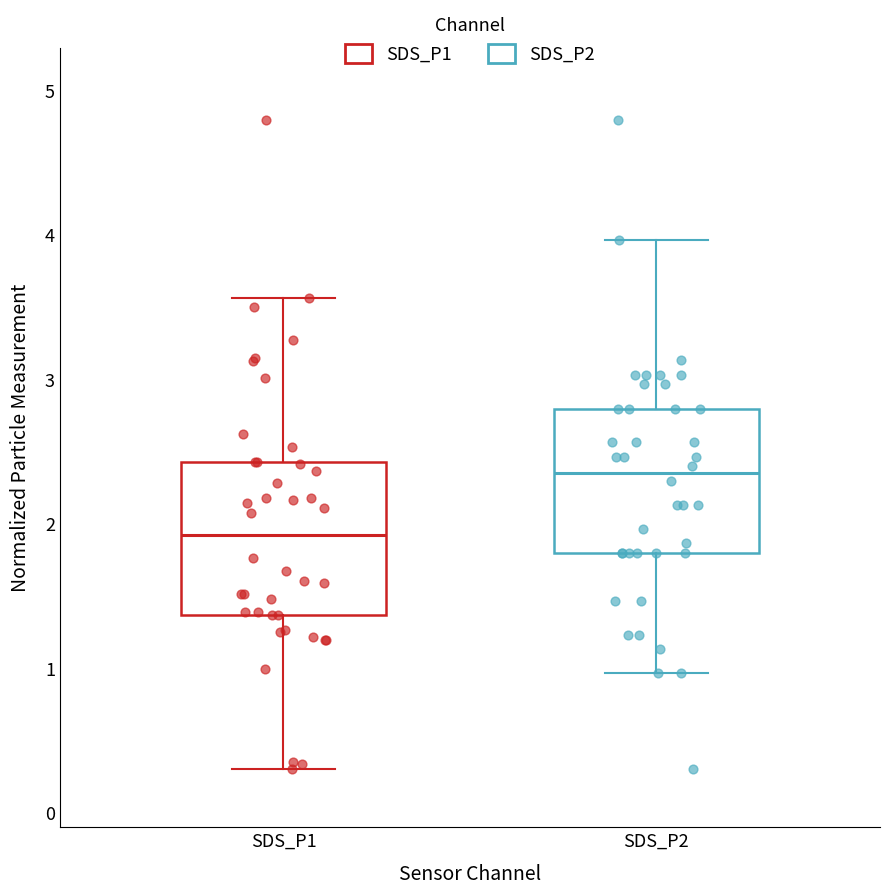

Reading left to right, transcribe this box plot: for each box, give where its median line is, the range the box spans, and where its two whiskers end, as read against the y-axis. The values are not printed on the chart, so give them approximately, as read against the axis.

SDS_P1: median 1.9, box 1.4 to 2.4, whiskers 0.3 to 3.6
SDS_P2: median 2.4, box 1.8 to 2.8, whiskers 1.0 to 4.0